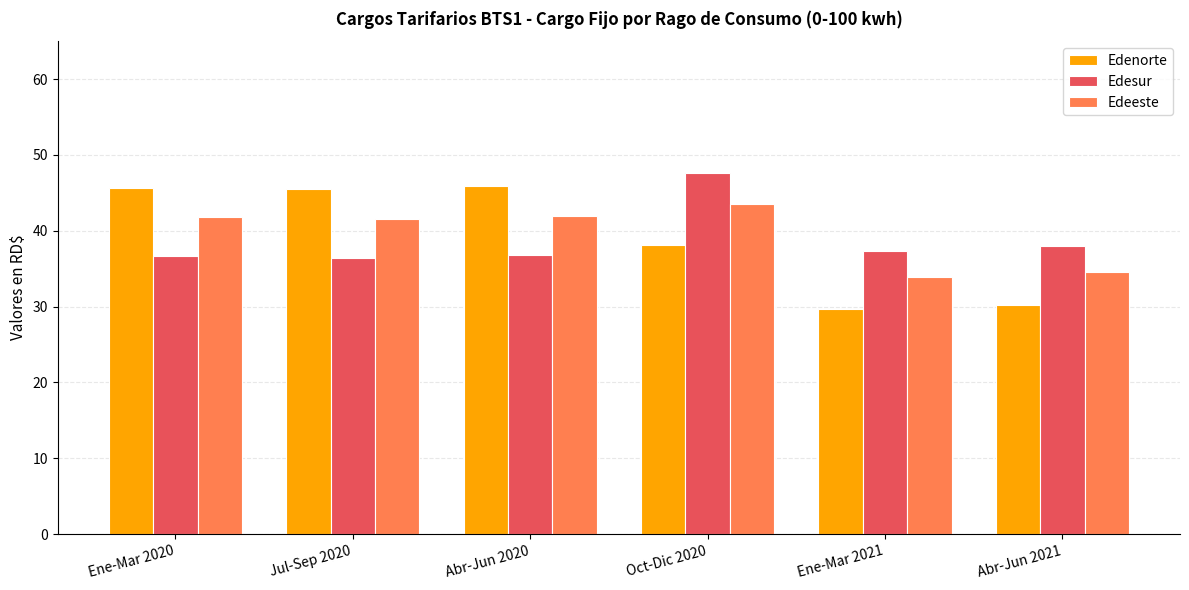

What is the label of the 2nd bar from the right?

Ene-Mar 2021